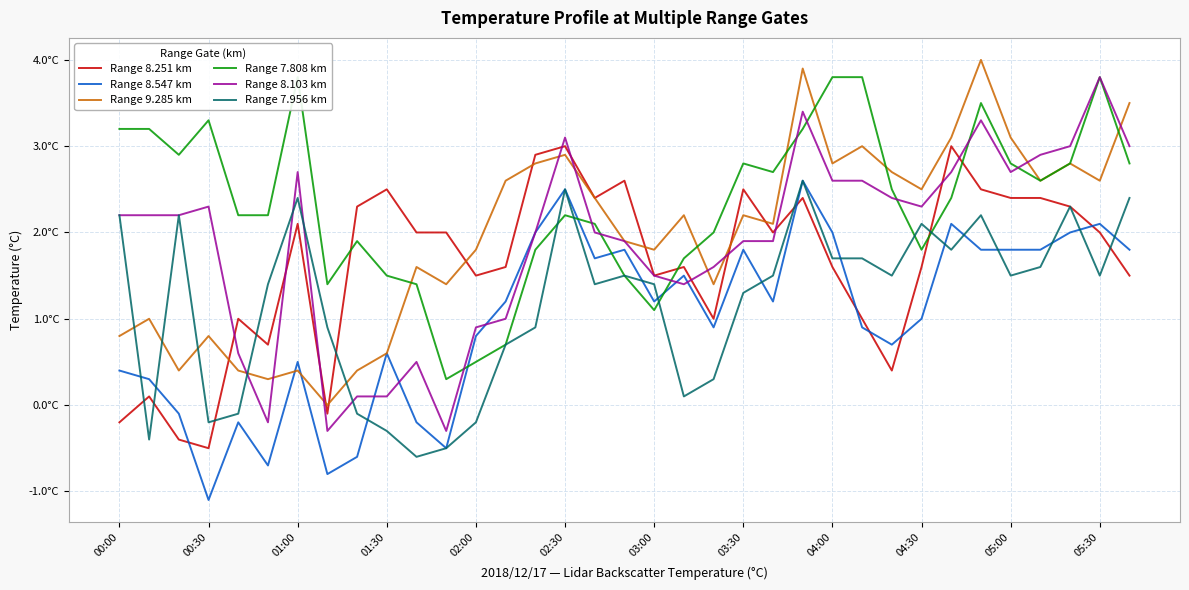

What is the maximum value for Range 8.251 km?

3.0